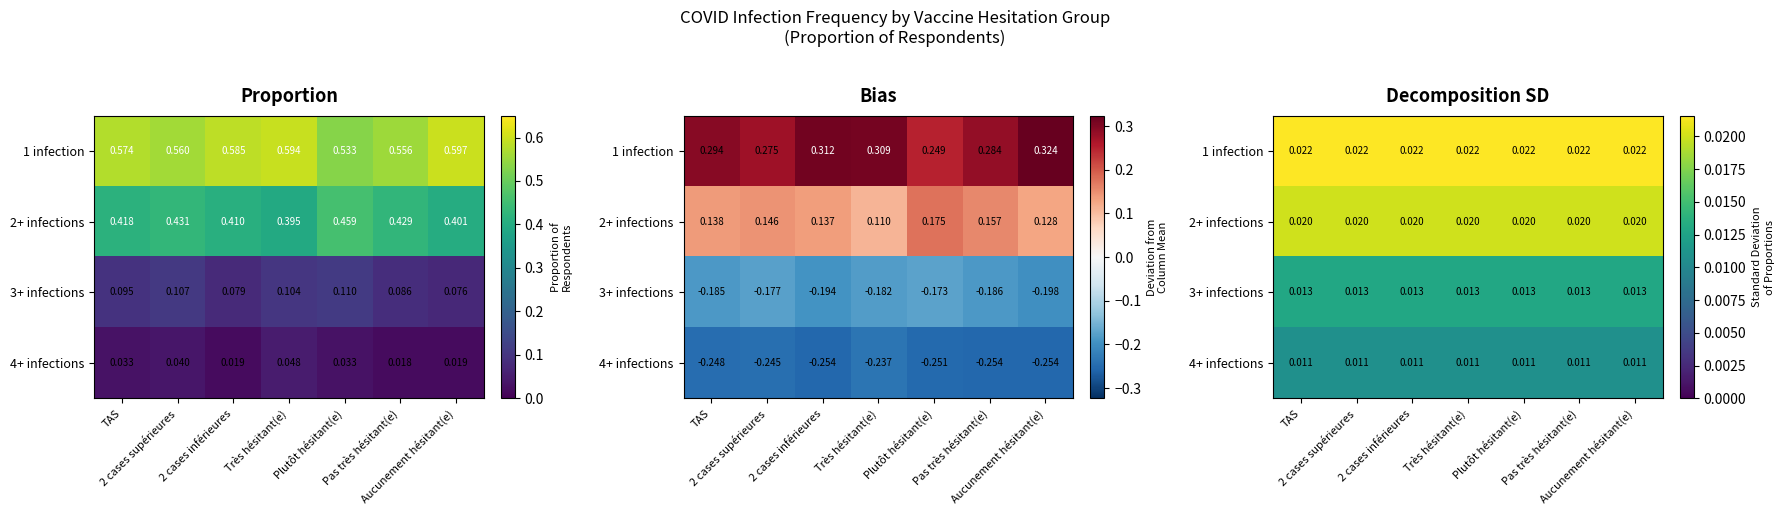

Which series has the largest range (max minus min)?

1 infection